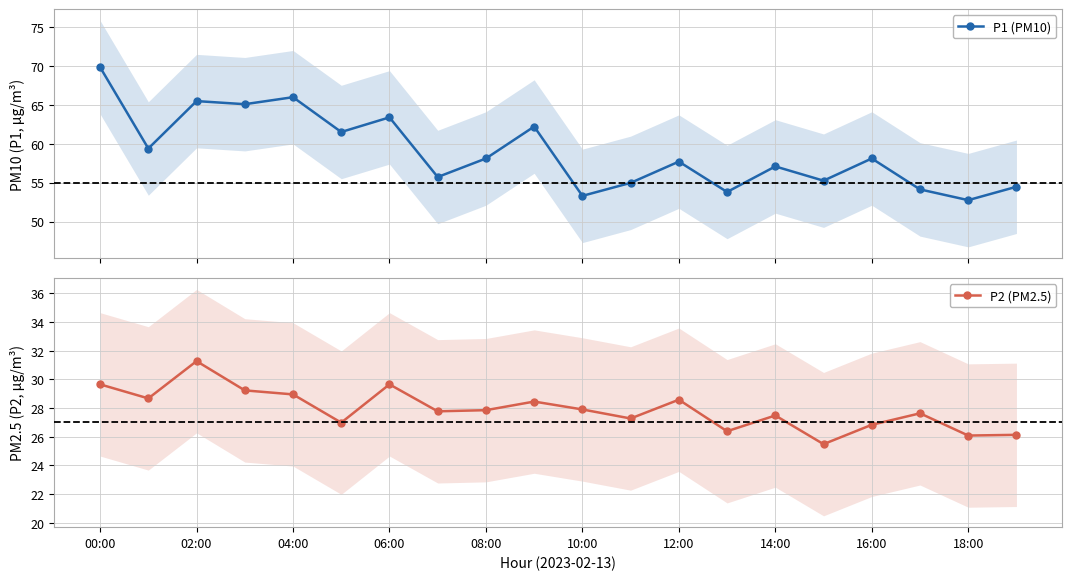

What is the highest value of the P2 (PM2.5) series?

31.3